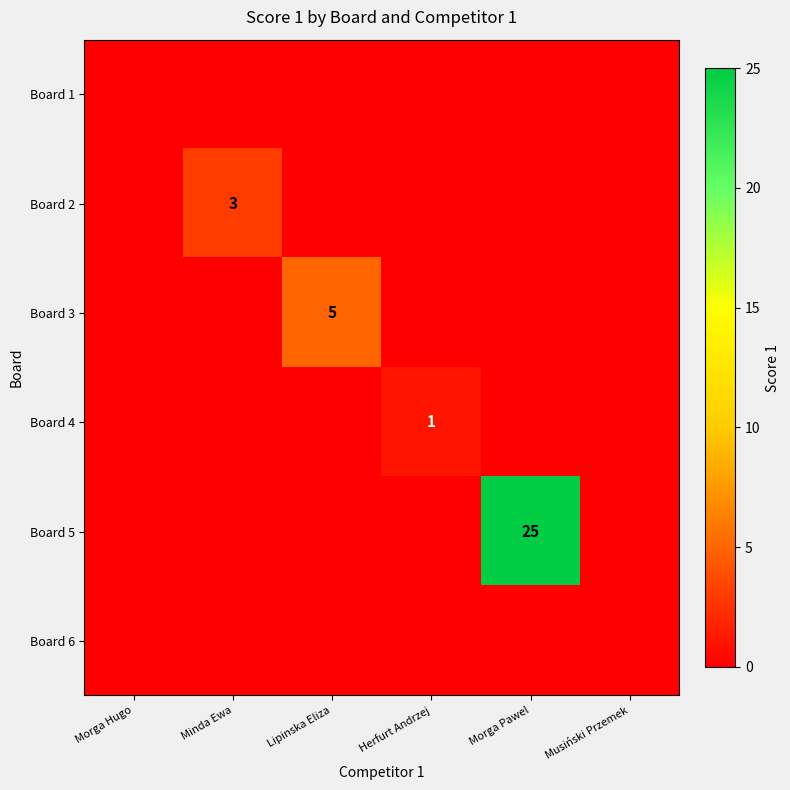

How many values in Board 5 are above zero?

1